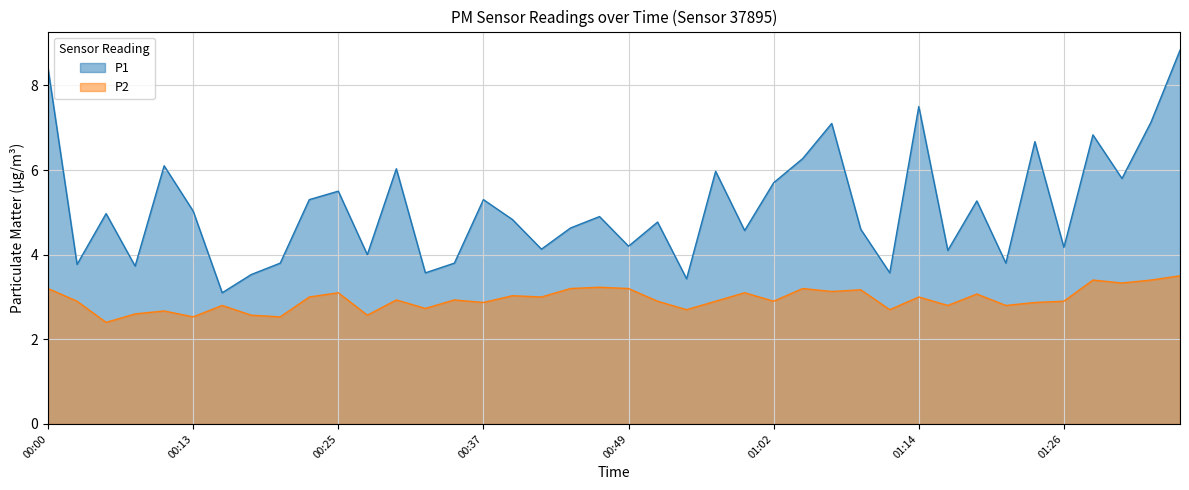

At which label does P2 reach its minimum?

00:05